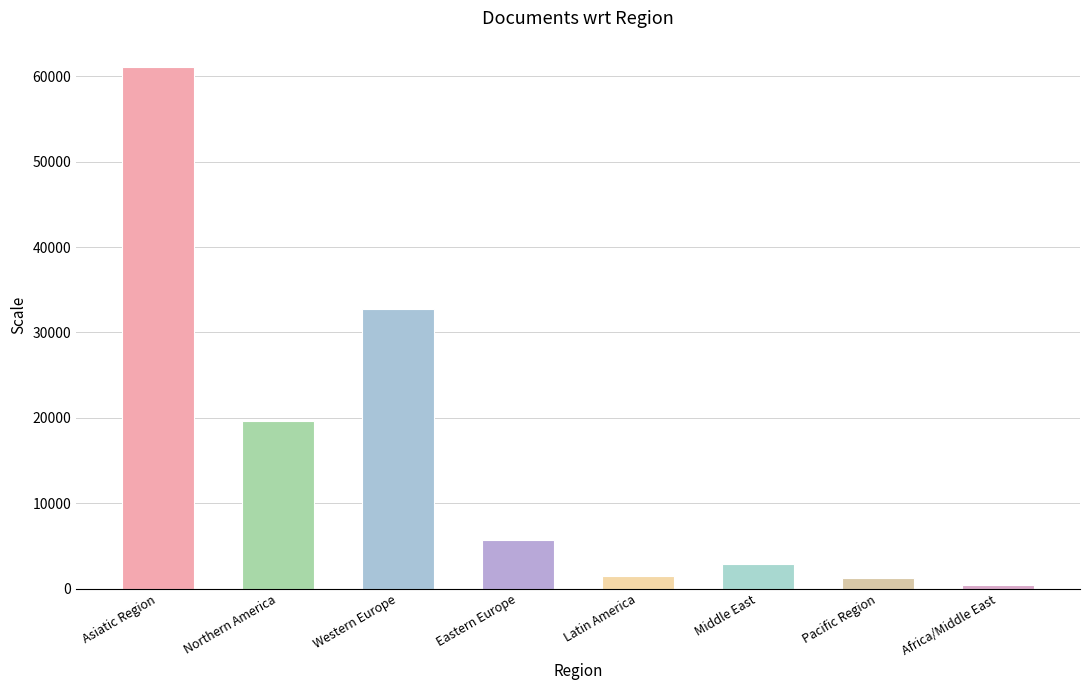

Where is the data nearest to the value 30757?

Western Europe